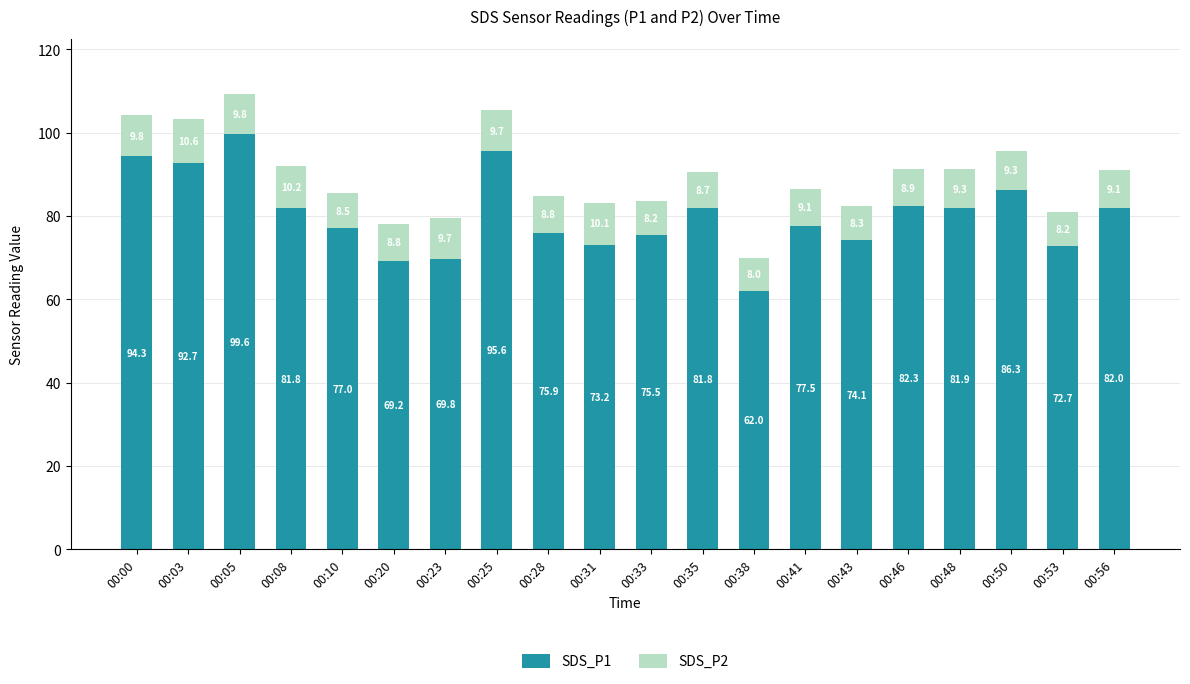

What is the lowest value of the SDS_P1 series?

62.0